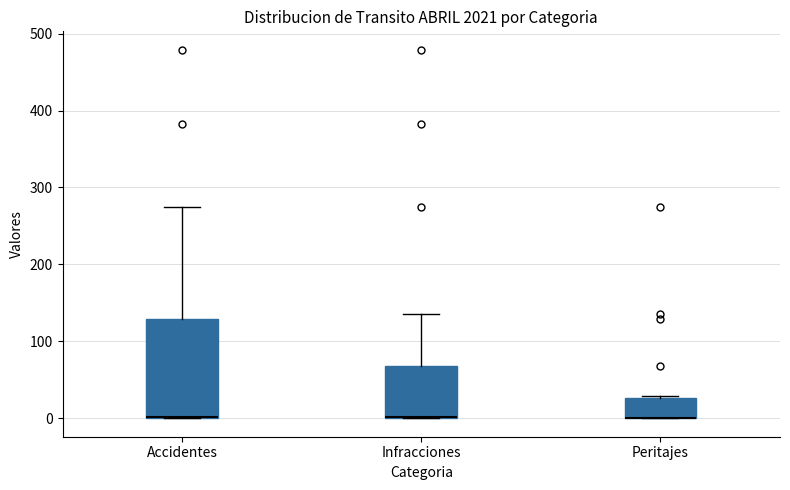

Which box is the tallest, from its lower edge to its upper edge?

Accidentes